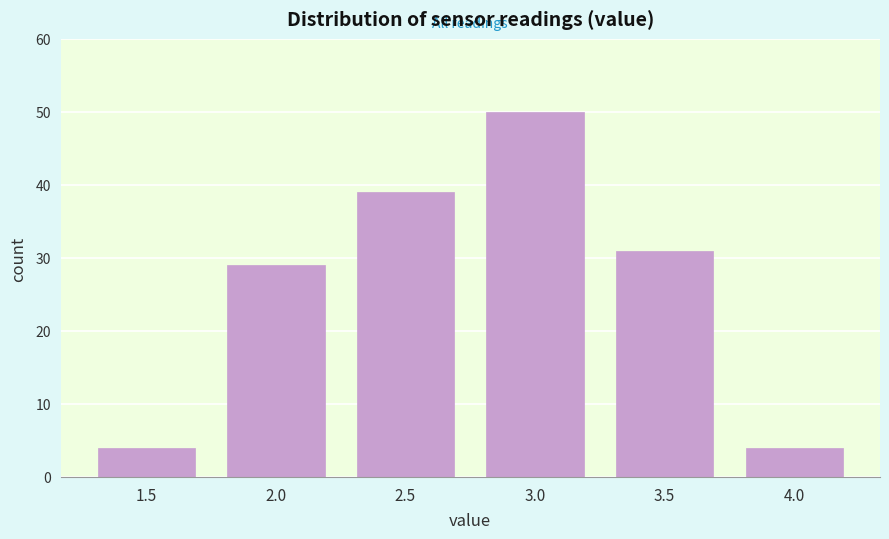

Reading left to right, list every bar in this chart as the range it spans on the x-axis followed by its height. The values are not printed on the chart, so give them approximately, as read against the axis.

1.25 to 1.75: 4
1.75 to 2.25: 29
2.25 to 2.75: 39
2.75 to 3.25: 50
3.25 to 3.75: 31
3.75 to 4.25: 4